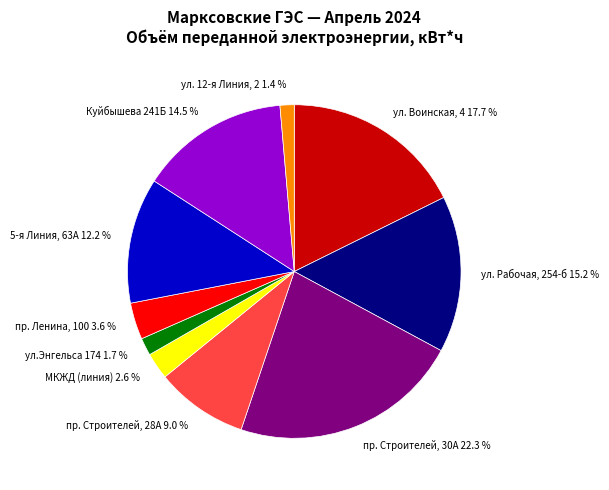

What is the total percentage of Куйбышева 241Б and ул. 12-я Линия, 2?

15.9%